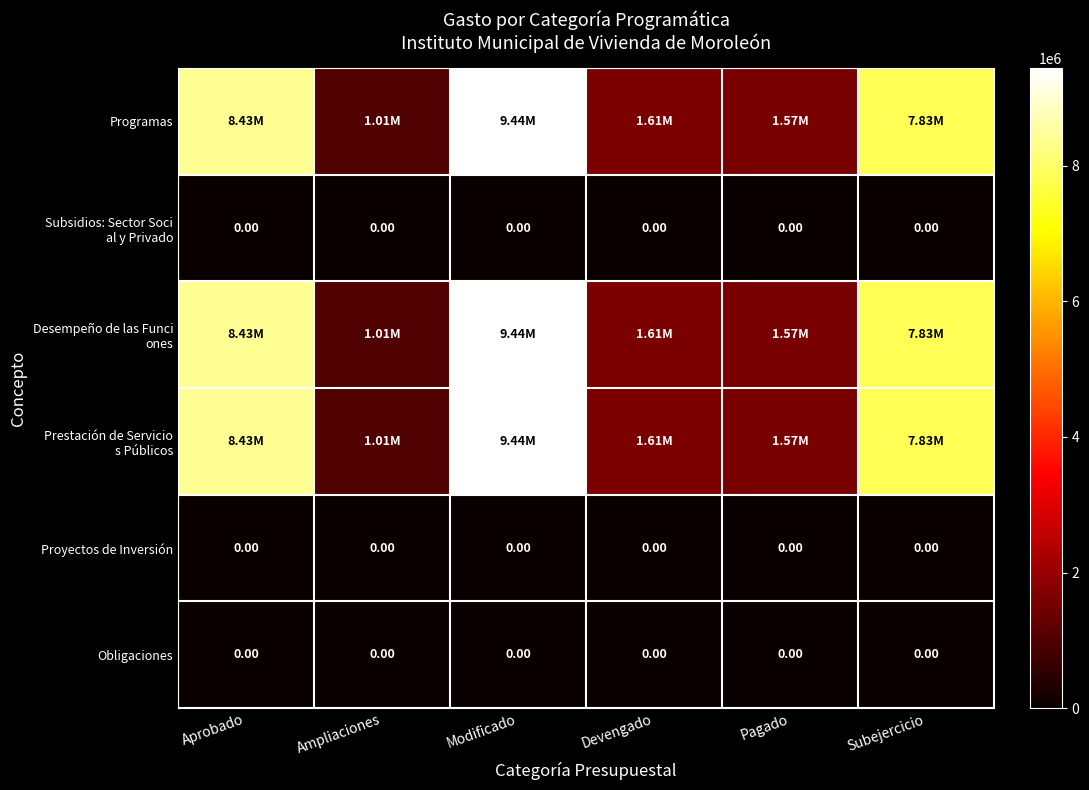

What is the difference between the maximum and minimum values in the Desempeño de las Funci ones series?

8432963.0